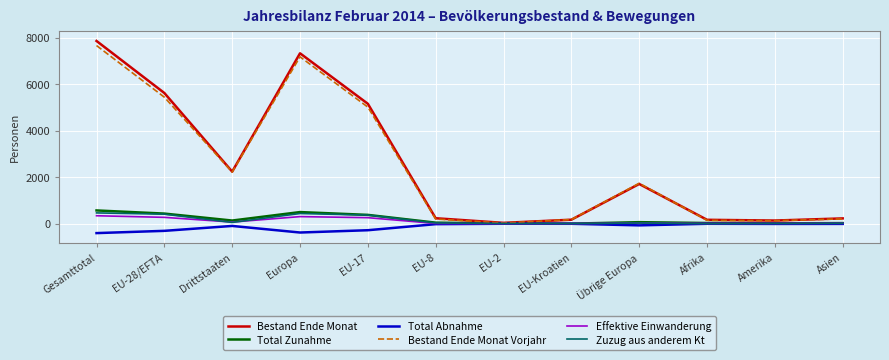

Is it true that Effektive Einwanderung equals 304 at Europa?

True